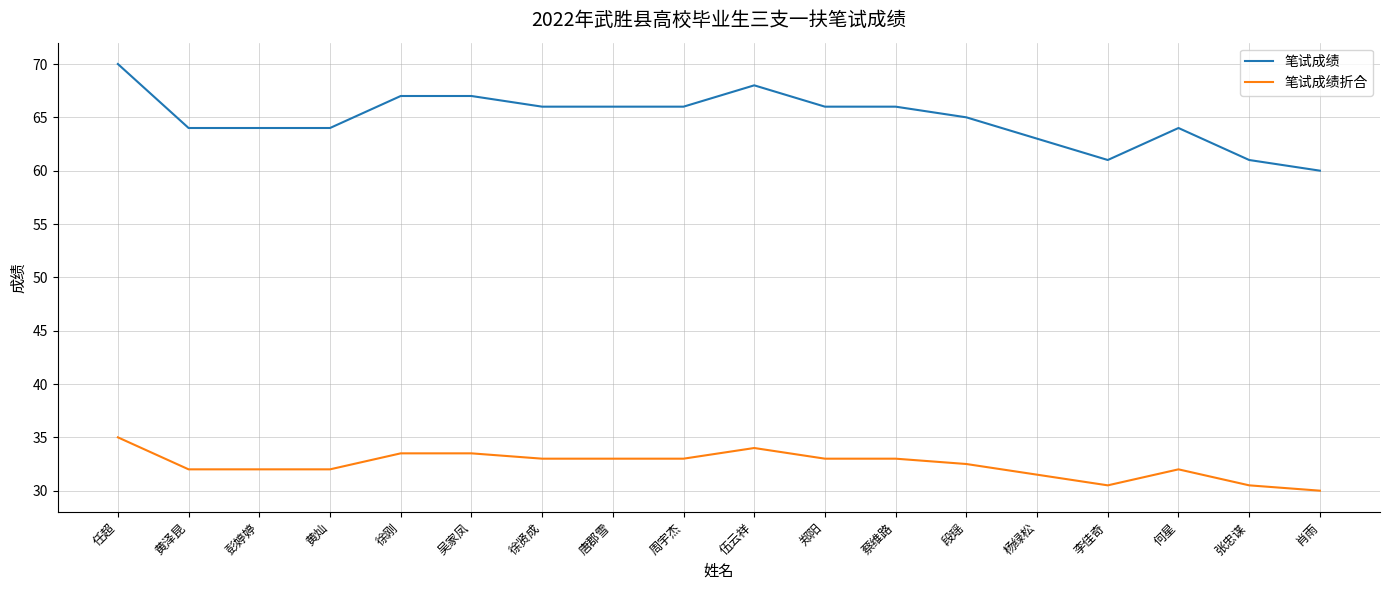

What value does the 笔试成绩折合 series have at 吴家凤?

33.5